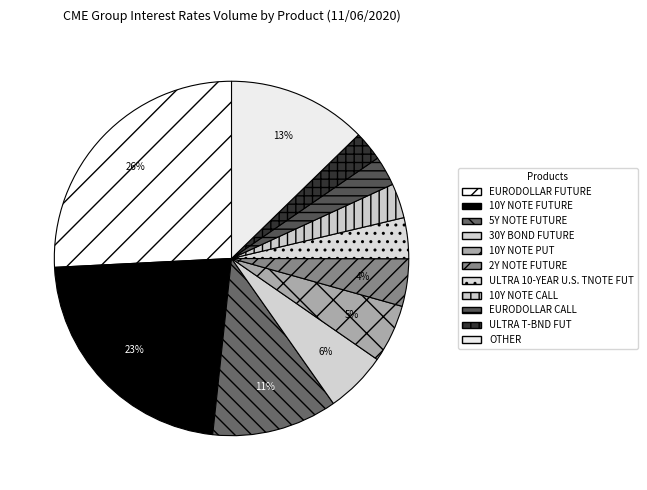

Count the number of slices in the pie.

11